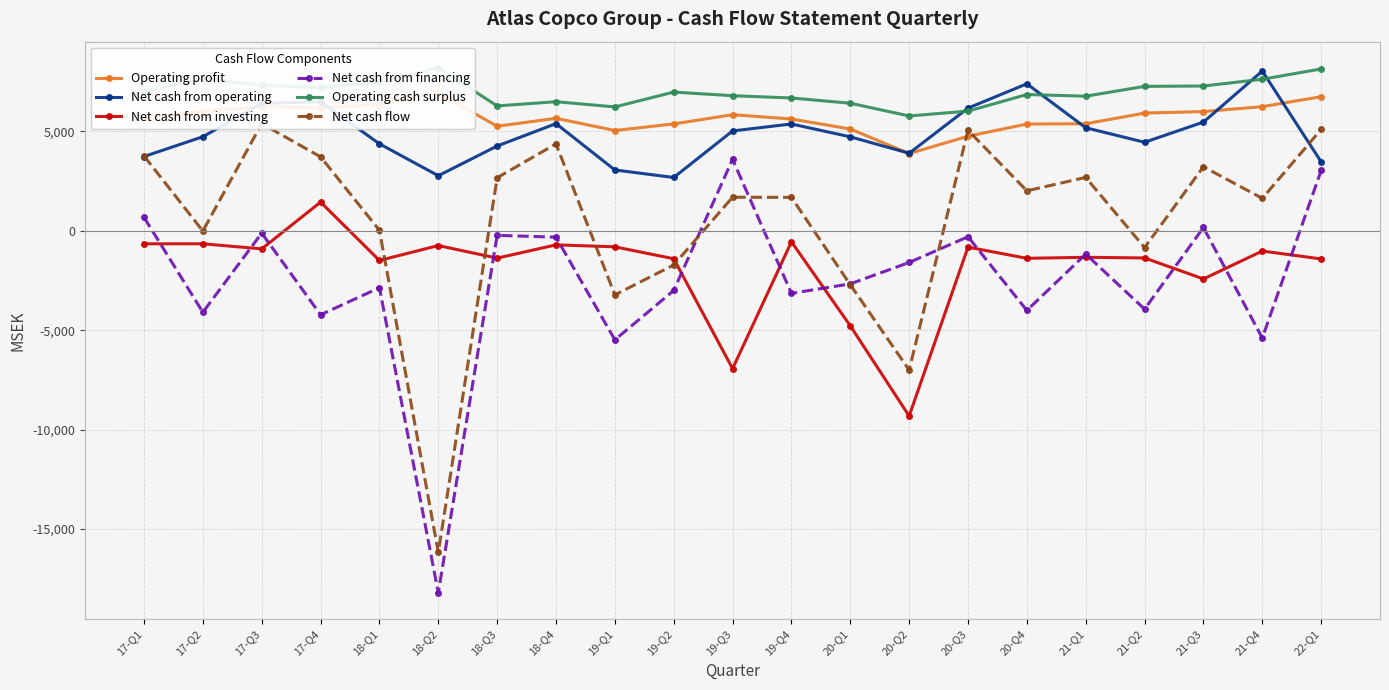

Where is Net cash flow nearest to the value -5385?

20-Q2